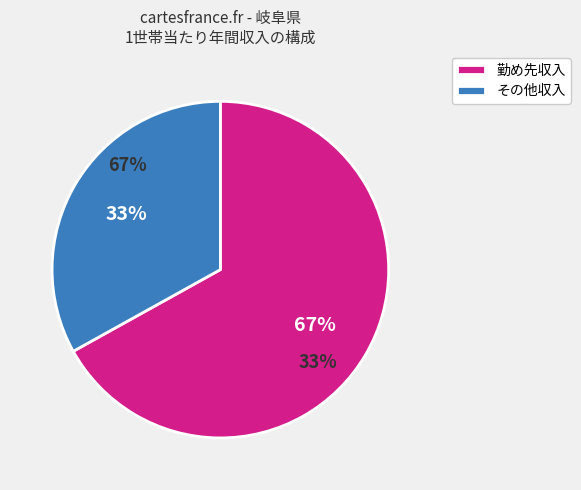

To the nearest percent, what percentage of the pie is 勤め先収入?

67%